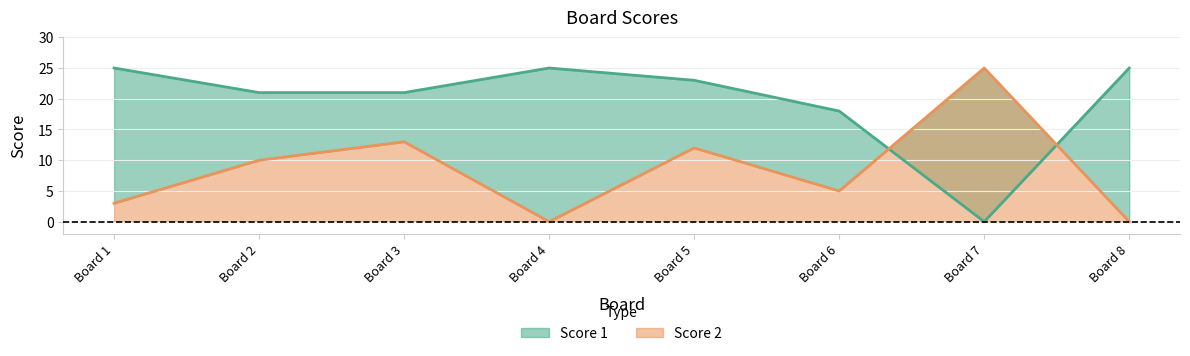

List the labels in order of Score 1 value, smallest first.

Board 7, Board 6, Board 2, Board 3, Board 5, Board 1, Board 4, Board 8